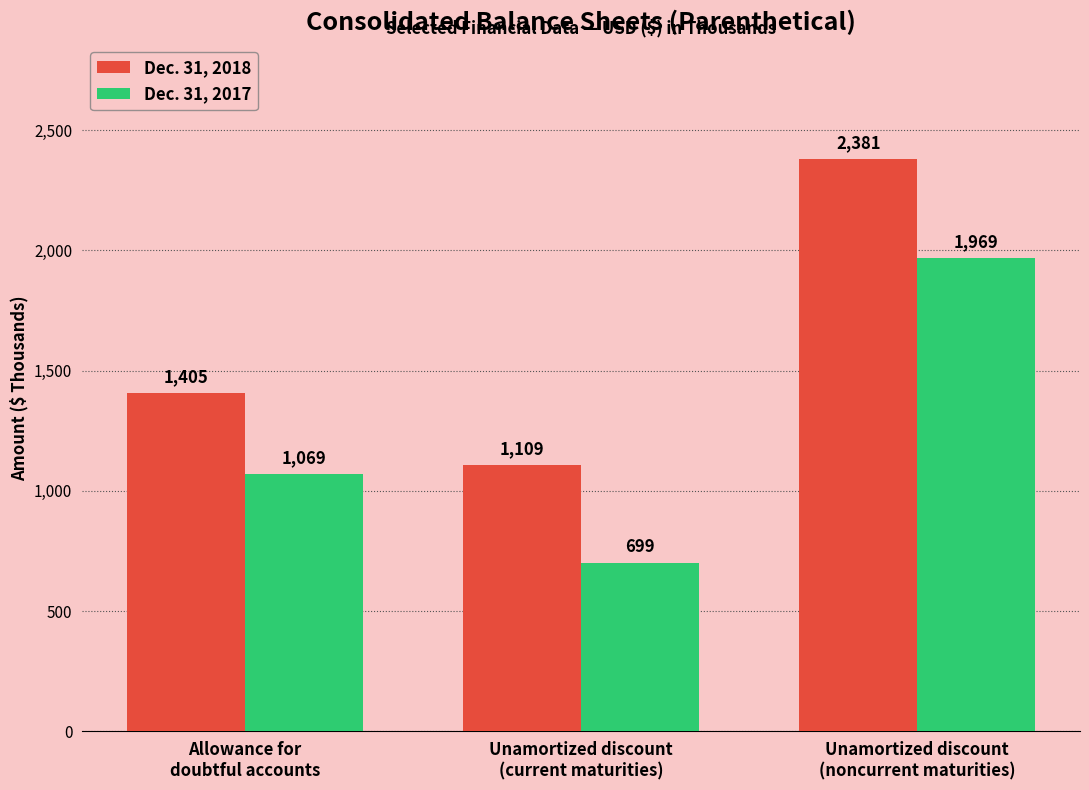

True or false: Dec. 31, 2017 has a value of 2735 at Unamortized discount
(noncurrent maturities).

False